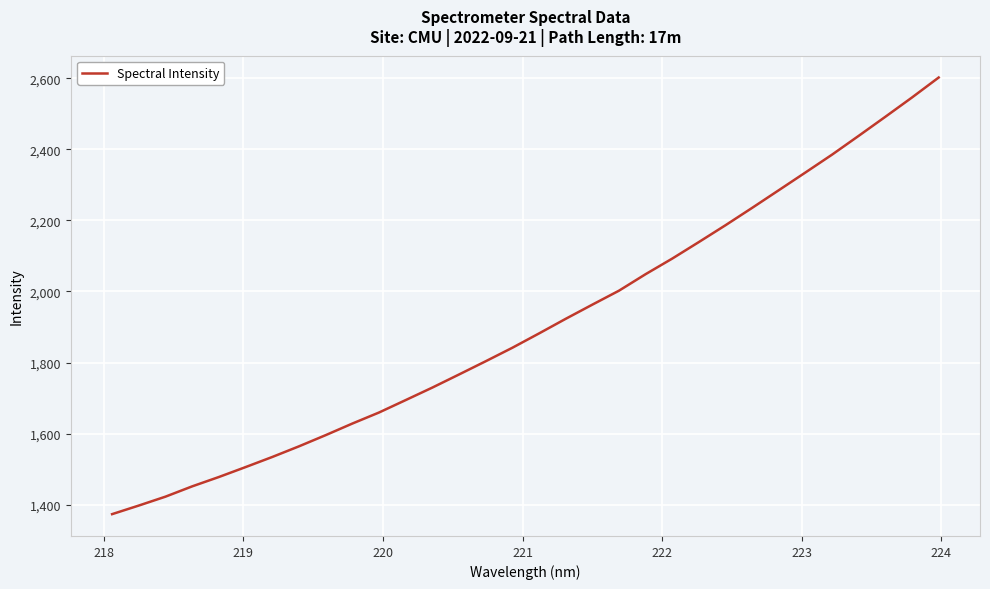

What is the difference between the maximum and minimum values?

1228.0